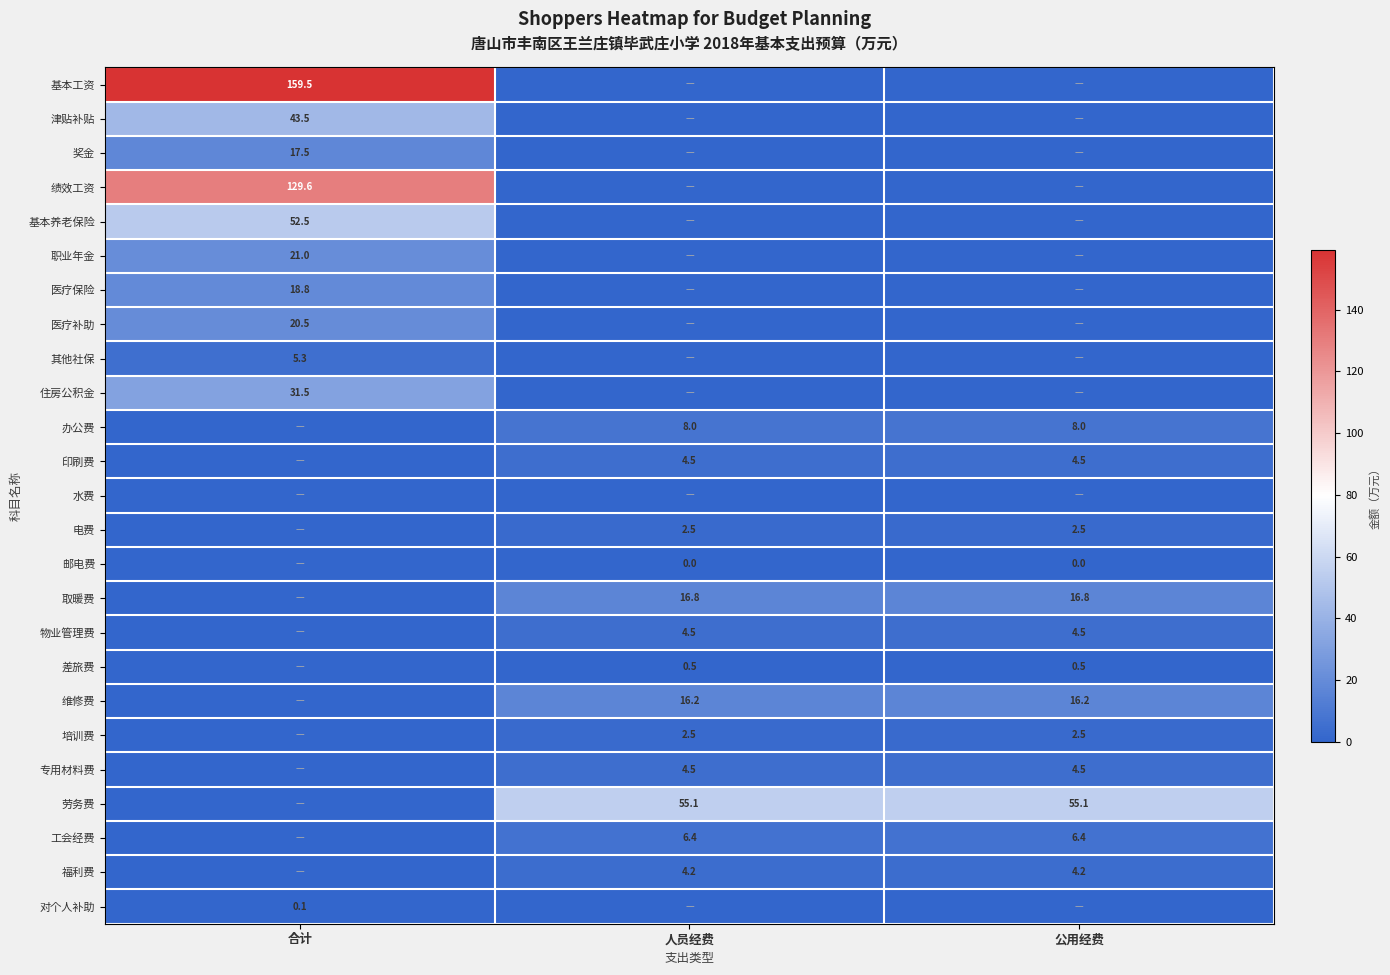

The 劳务费 series shows 31.5 at 人员经费. True or false?

False